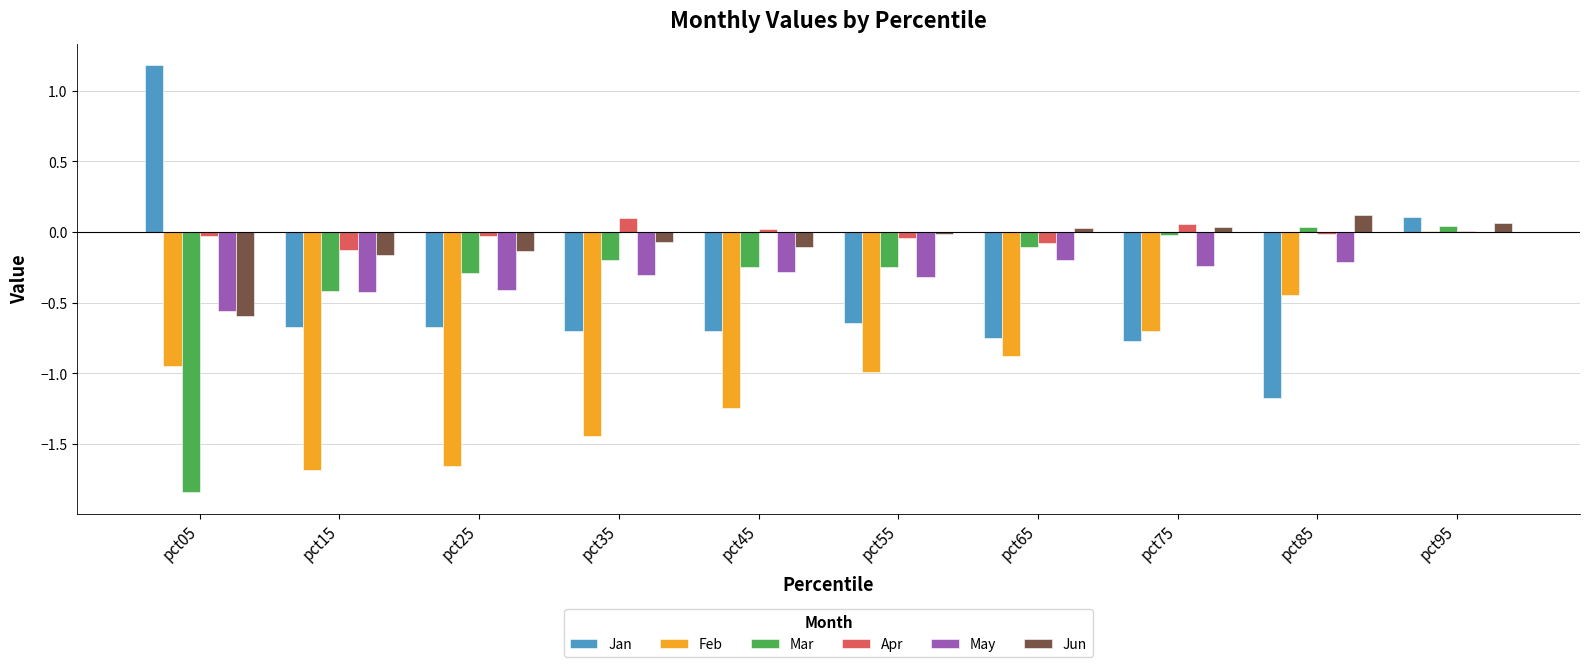

The Jan series shows -0.7 at pct45. True or false?

True